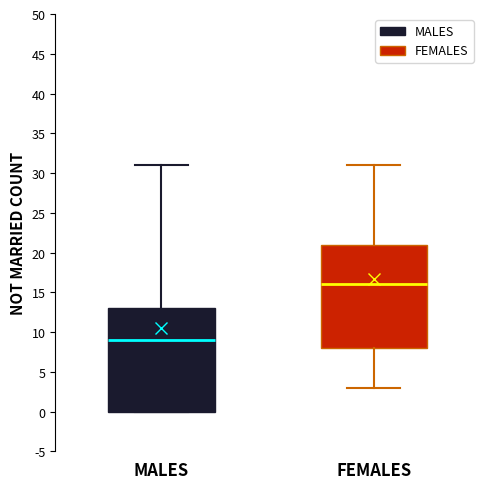

Which box's median line is the highest?

FEMALES